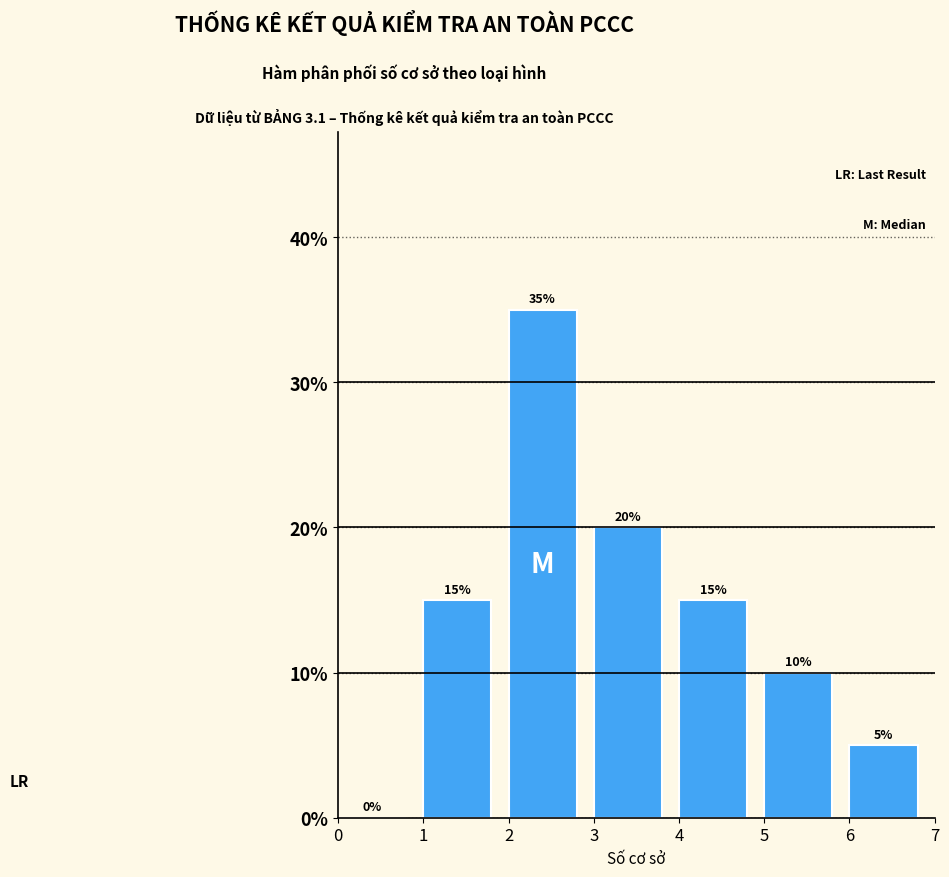

Reading left to right, list every bar in this chart as the range it spans on the x-axis followed by its height.

0 to 1: 0
1 to 2: 15
2 to 3: 35
3 to 4: 20
4 to 5: 15
5 to 6: 10
6 to 7: 5